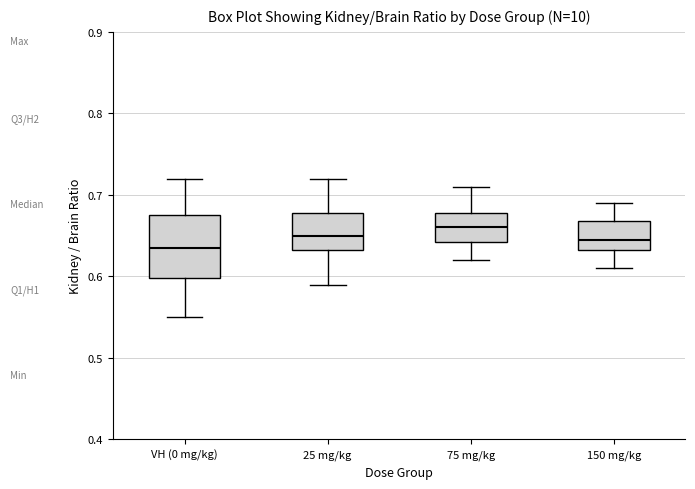

Reading left to right, read every box against the y-axis: the position of its median line, the range the box covers, and the ends of its whiskers. The values are not printed on the chart, so give them approximately, as read against the axis.

VH (0 mg/kg): median 0.64, box 0.60 to 0.68, whiskers 0.55 to 0.72
25 mg/kg: median 0.65, box 0.63 to 0.68, whiskers 0.59 to 0.72
75 mg/kg: median 0.66, box 0.64 to 0.68, whiskers 0.62 to 0.71
150 mg/kg: median 0.65, box 0.63 to 0.67, whiskers 0.61 to 0.69